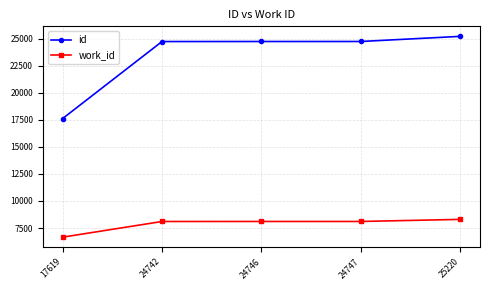

Where is work_id nearest to the value 7477?

24742